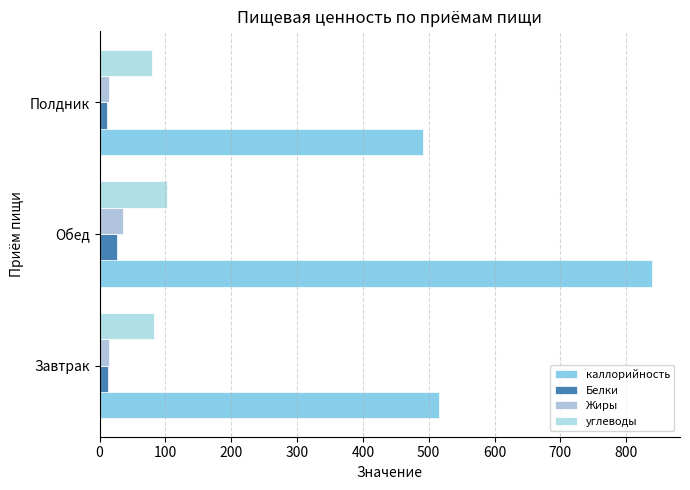

What are all the series names shown in the legend?

каллорийность, Белки, Жиры, углеводы